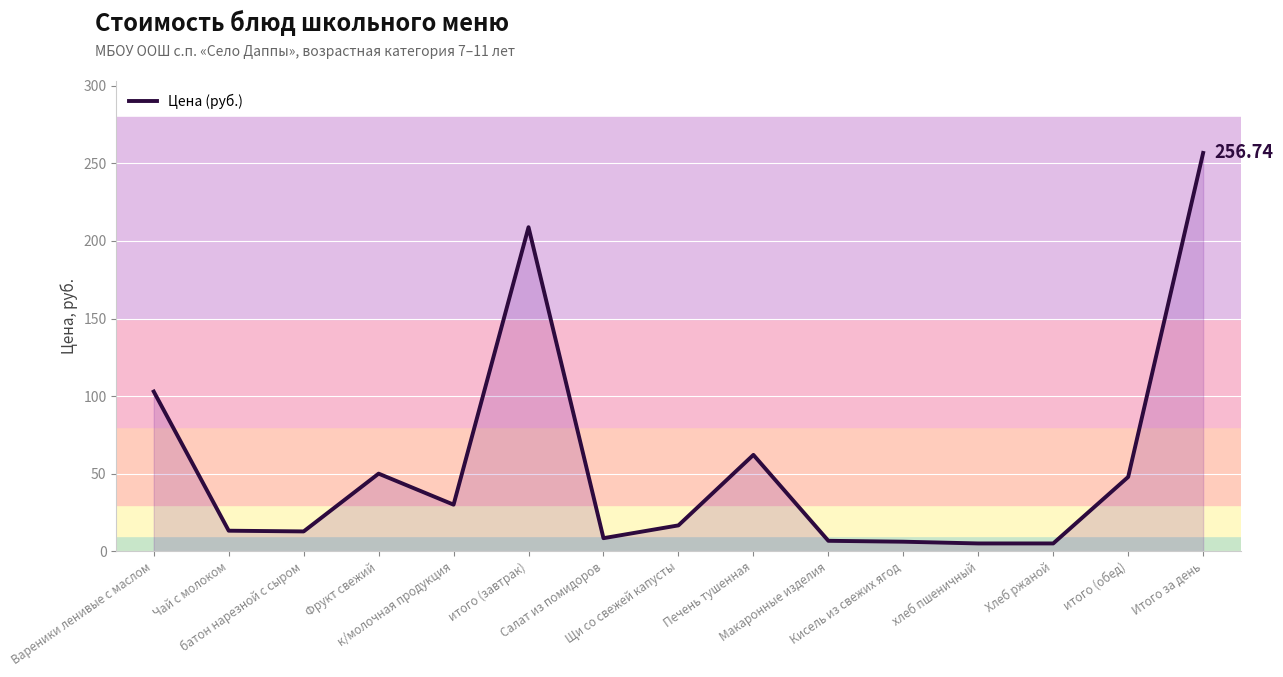

How many interior local peaks (higher than both neighbors) does the data have?

3